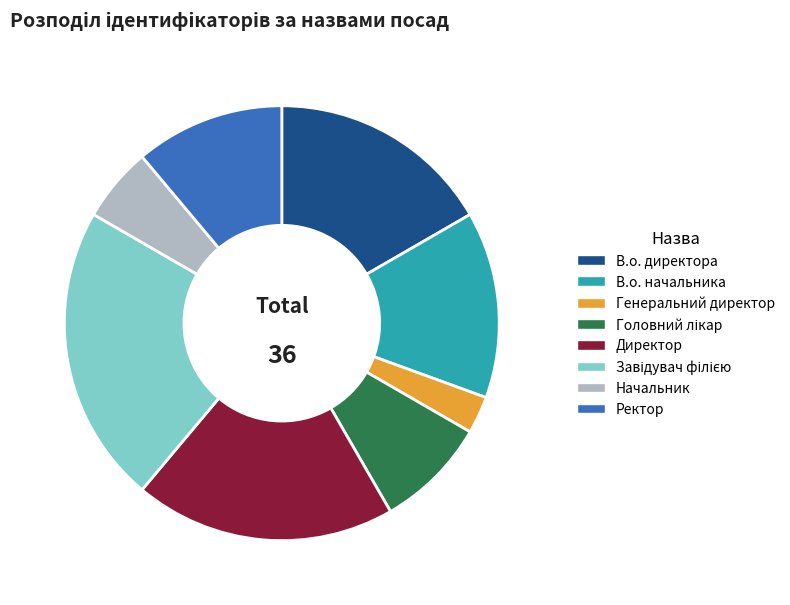

Do В.о. директора and Ректор together represent more than half of the pie?

No